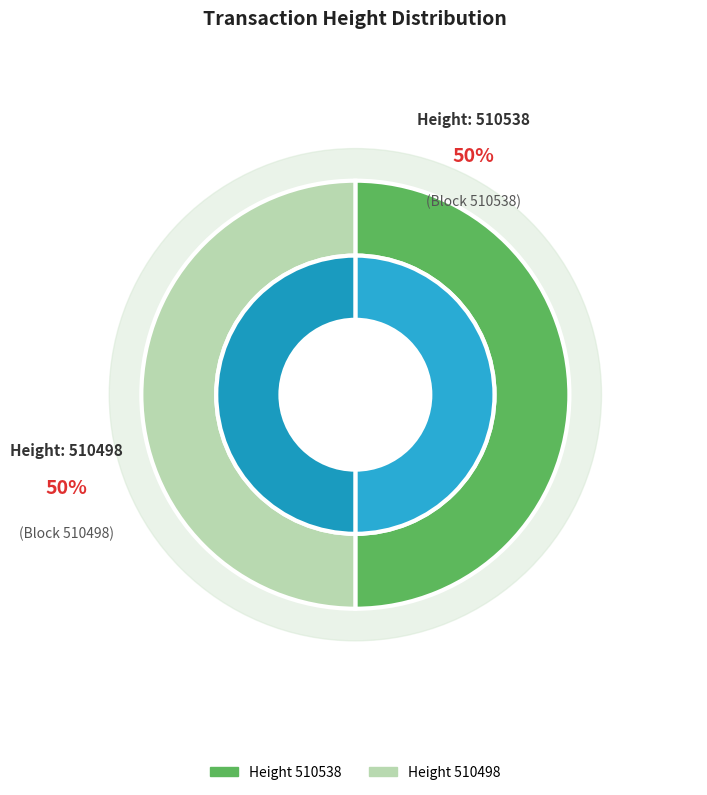

Which category has the smallest portion of the pie?

510498